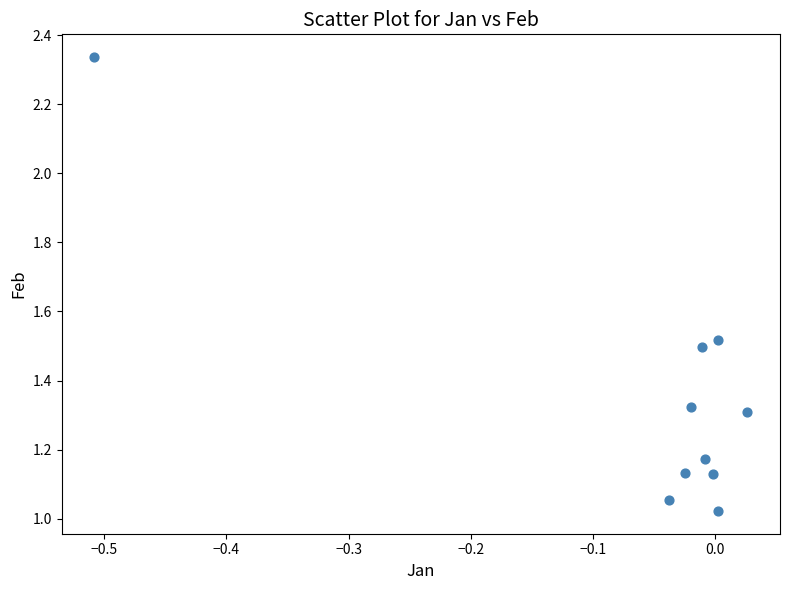

What is the range of X values (max minus min)?

0.5